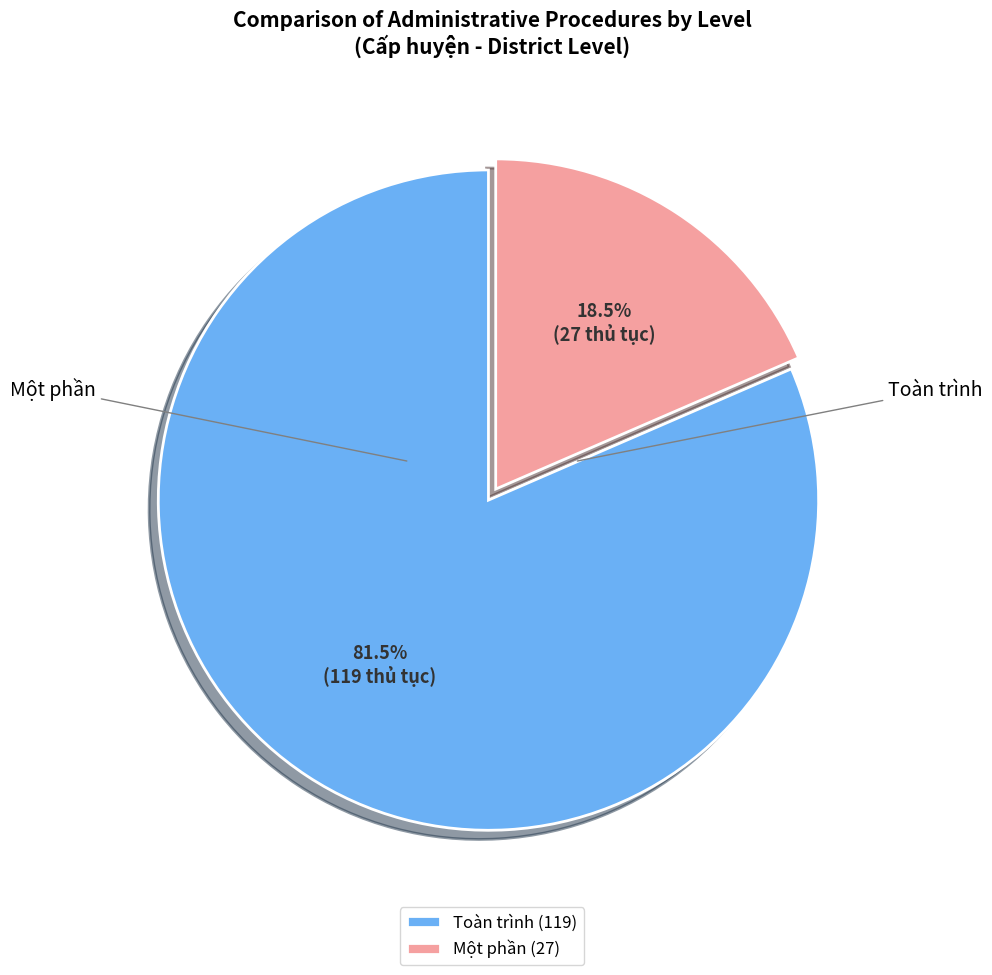

How many slices are in this pie chart?

2